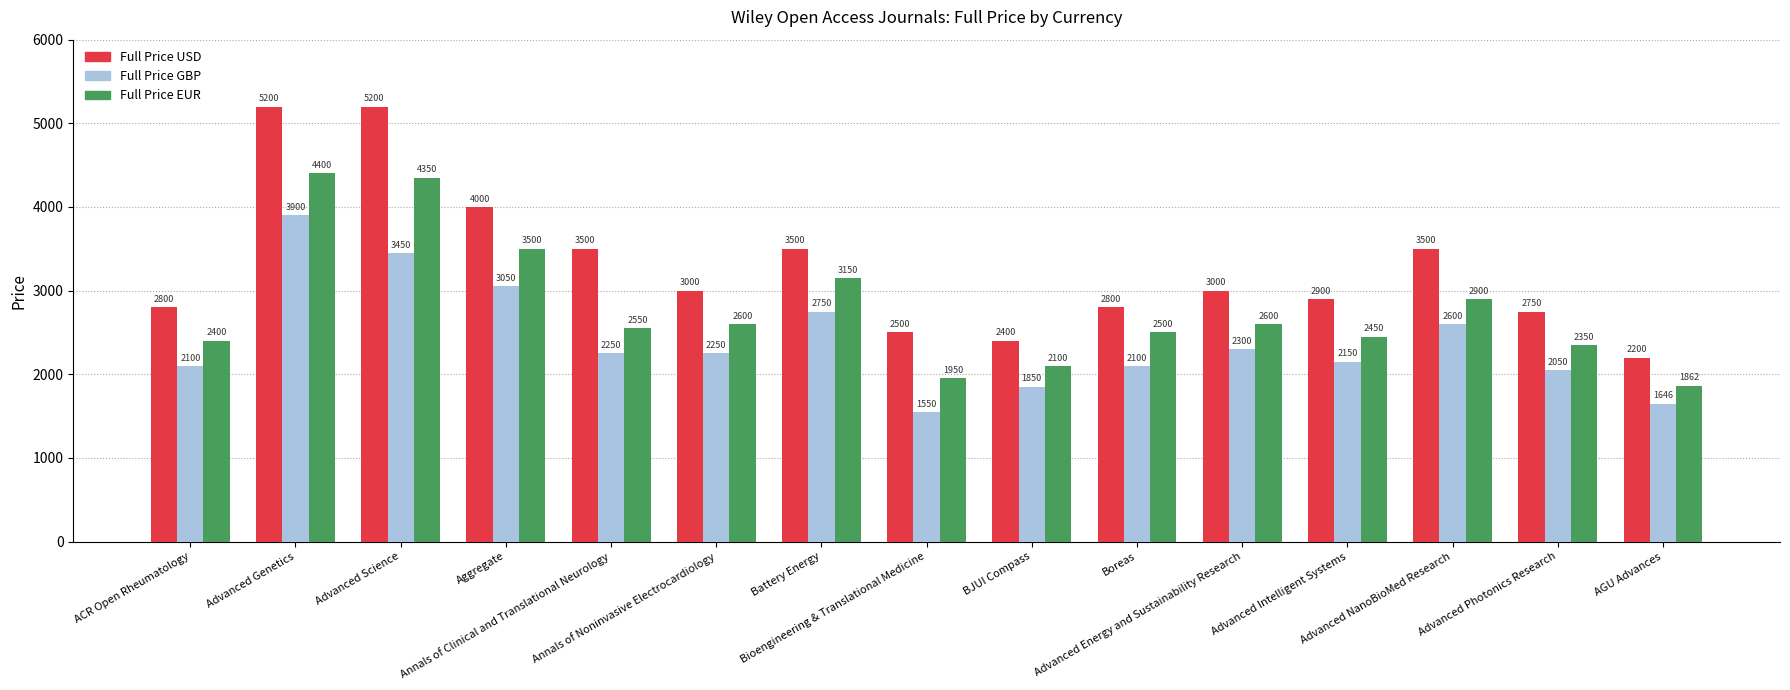

Which category has the lowest value across all series?

Bioengineering & Translational Medicine